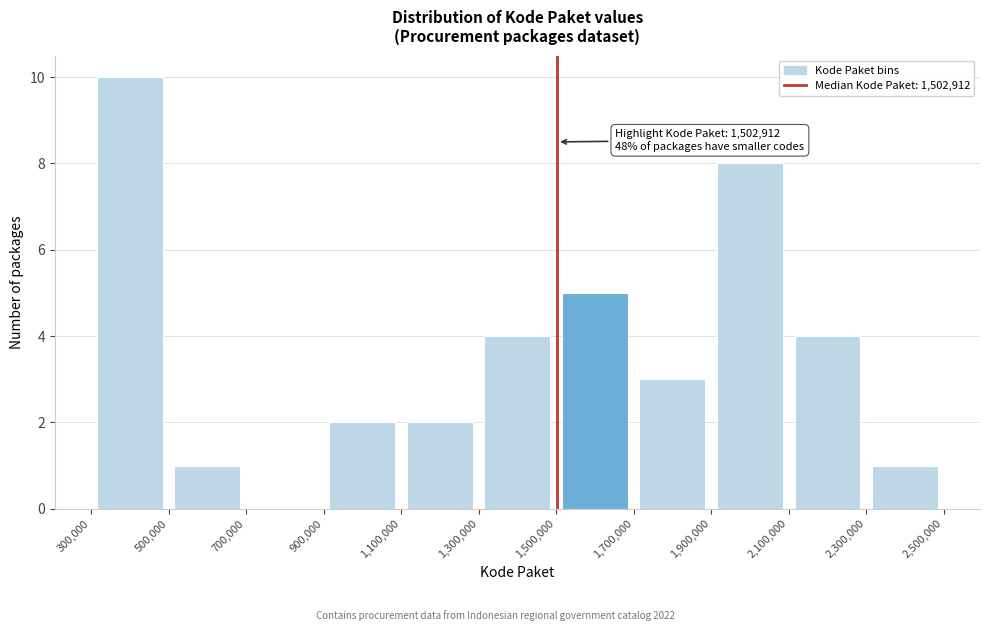

Over which range of the x-axis is the bar tallest?

300,000 to 500,000